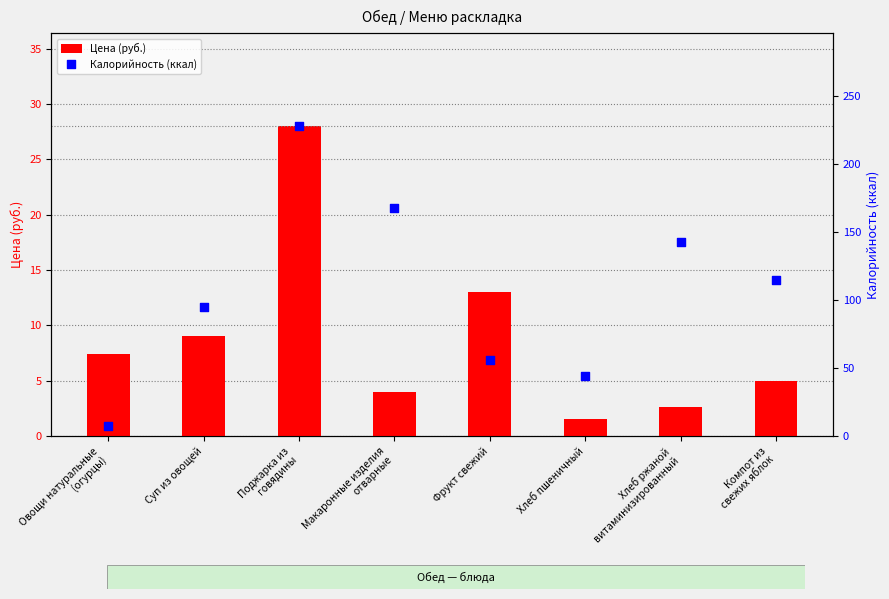

What are all the series names shown in the legend?

Цена (руб.), Калорийность (ккал)